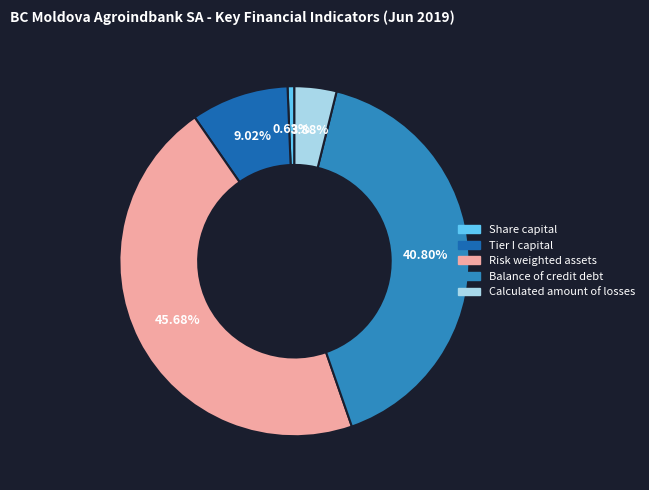

Rank the categories by value from lowest to highest.

Share capital, Calculated amount of losses, Tier I capital, Balance of credit debt, Risk weighted assets